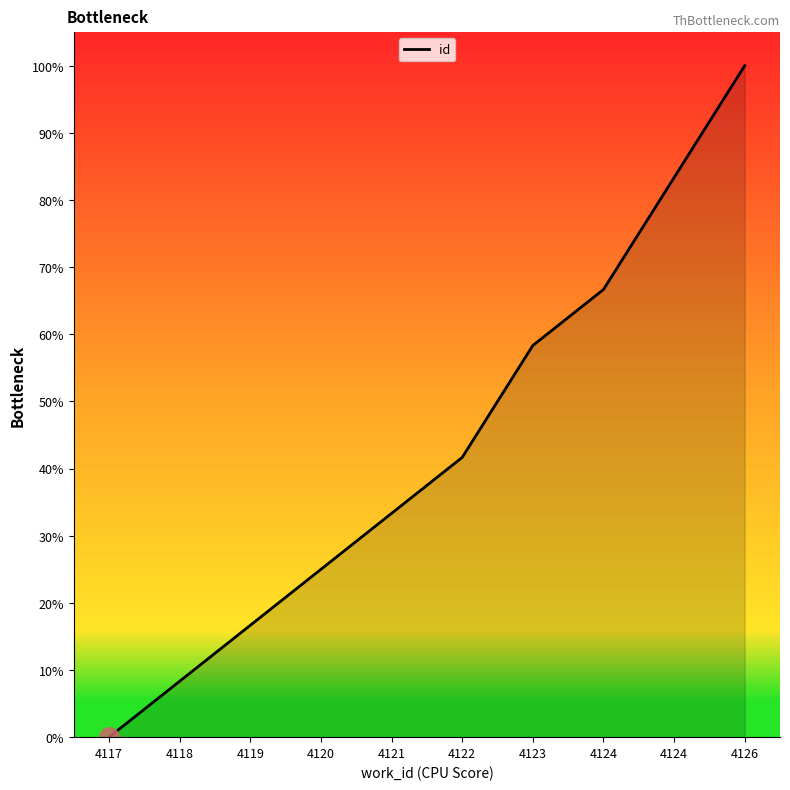

What is the greatest value displayed?

100.0